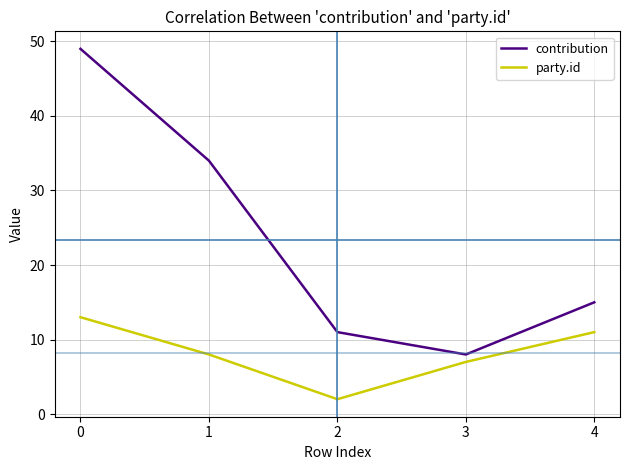

Is it true that contribution equals 5 at 2?

False